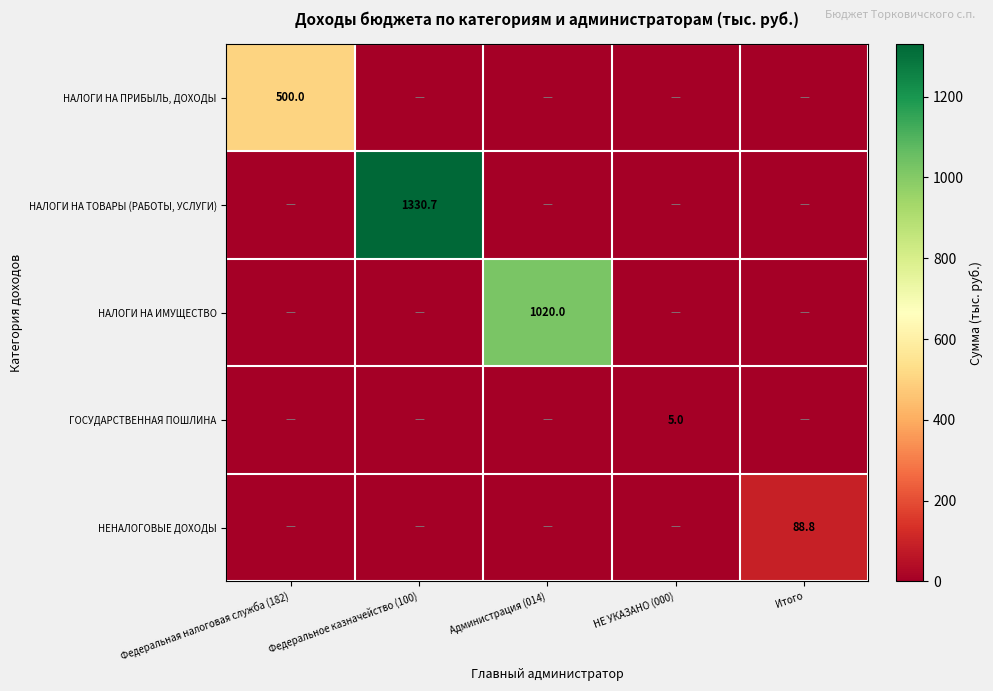

The value of НАЛОГИ НА ИМУЩЕСТВО at Администрация (014) is 1020.0. True or false?

True